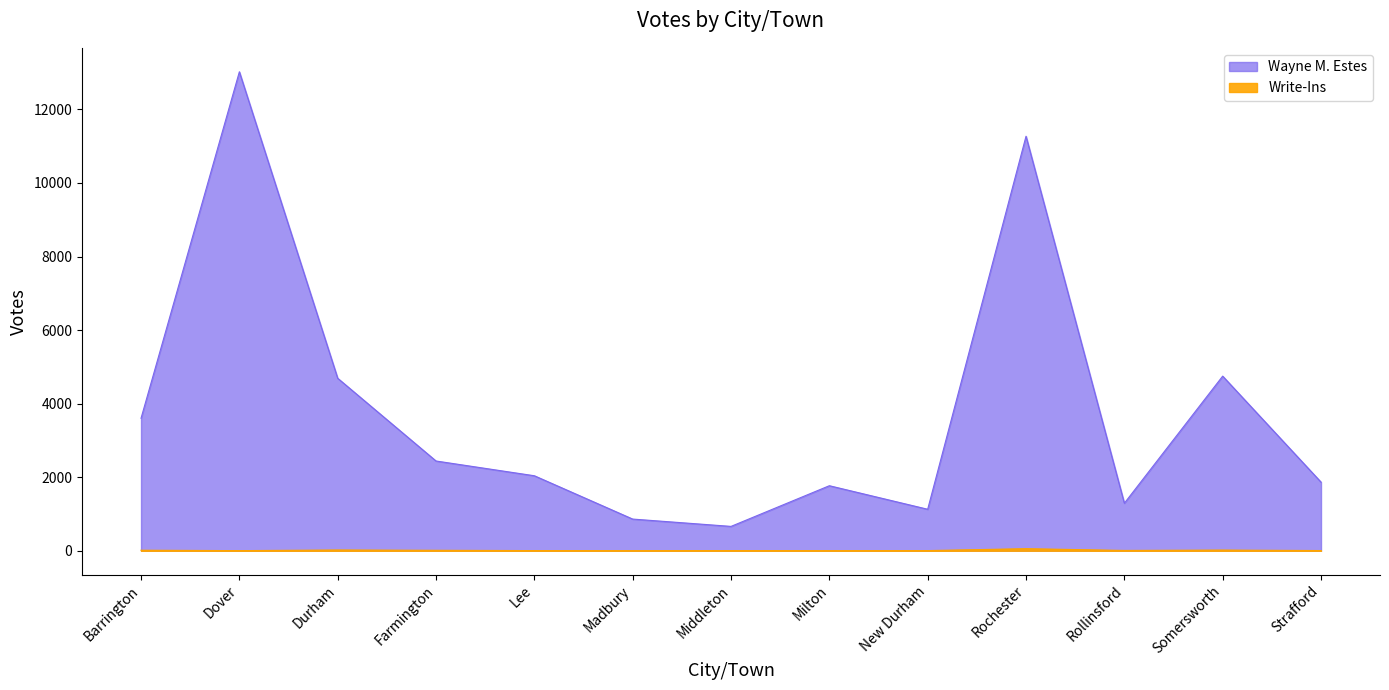

At how many categories does at least one series exceed 1881?

7